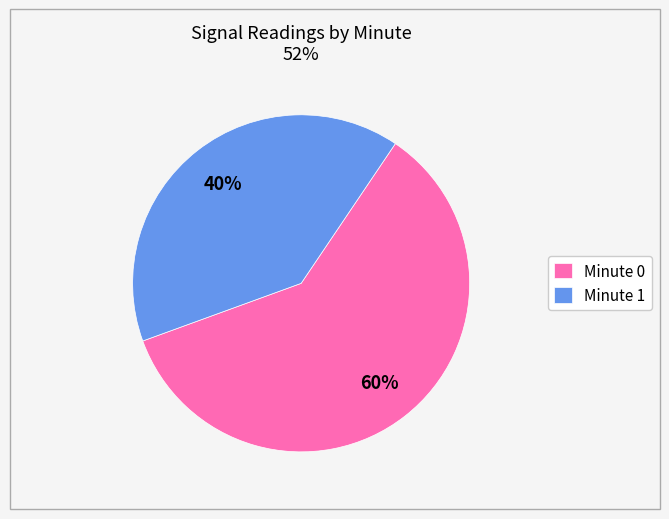

Rank the categories by value from lowest to highest.

Minute 1, Minute 0